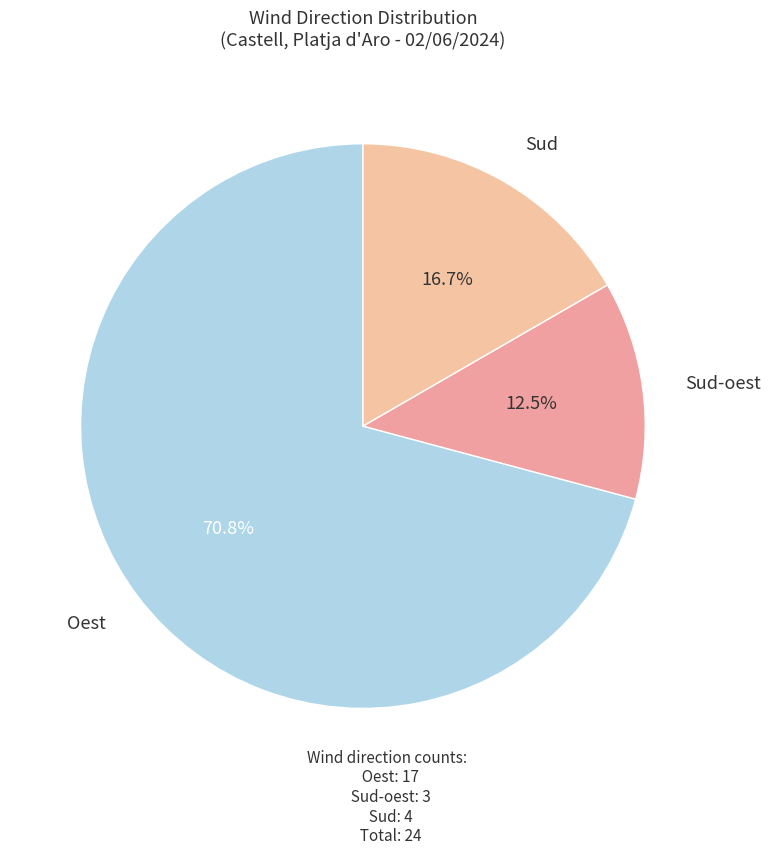

How many slices are in this pie chart?

3